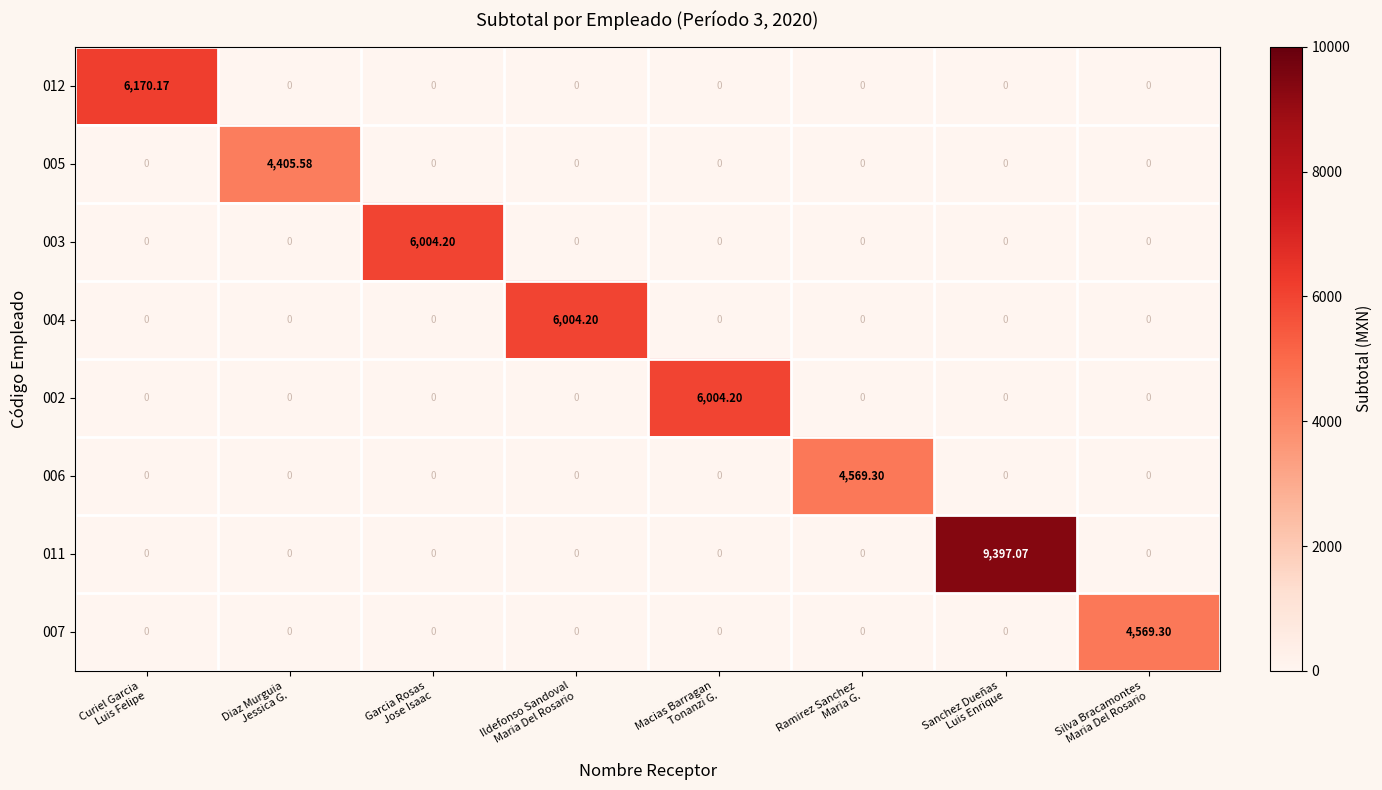

How many categories are shown in the chart?

8